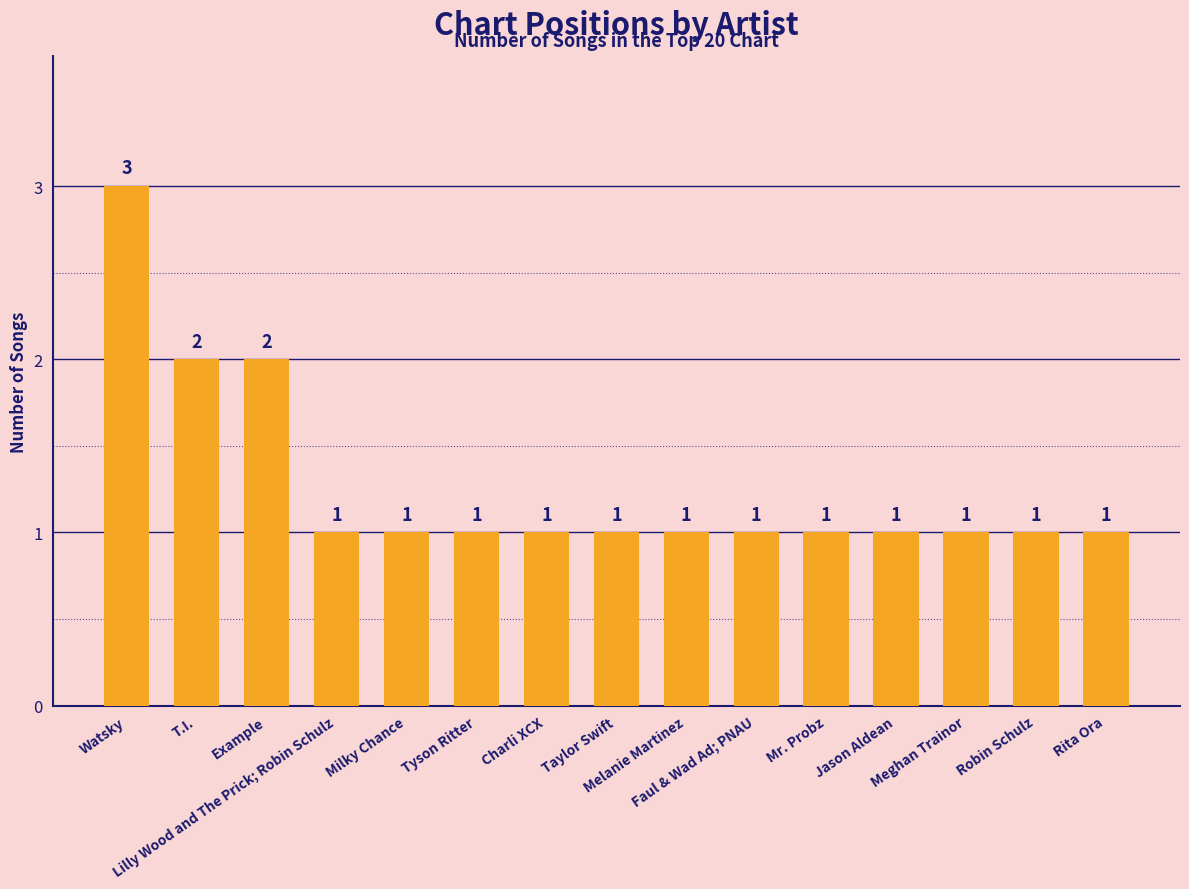

At which category does the chart reach its peak across all series?

Watsky